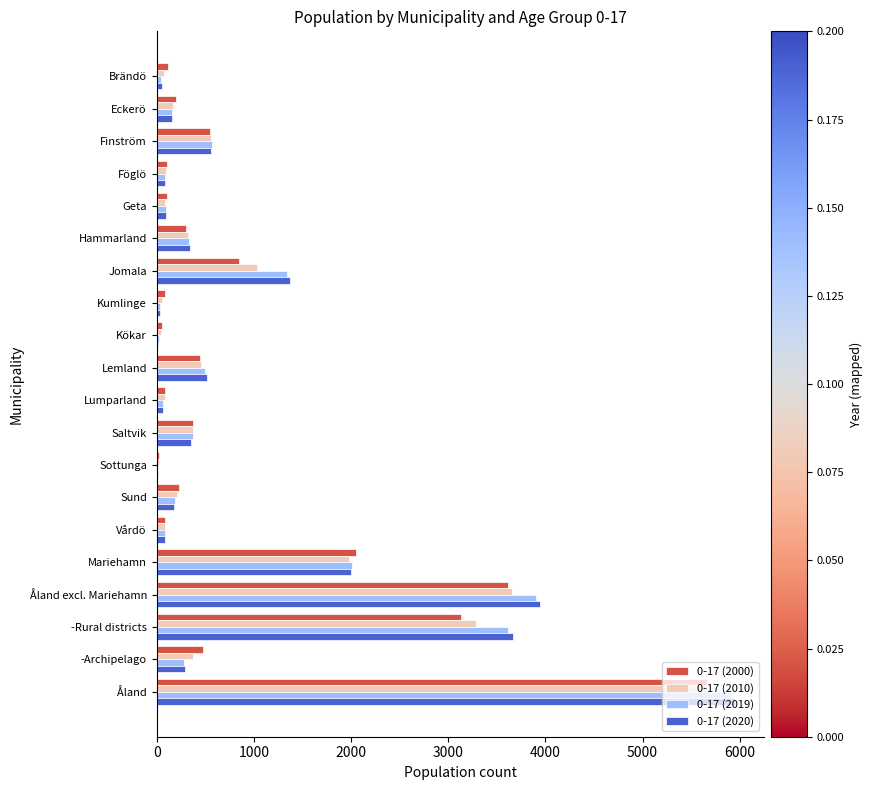

Is the value of 0-17 (2019) at -Archipelago greater than the value of 0-17 (2010) at Jomala?

No